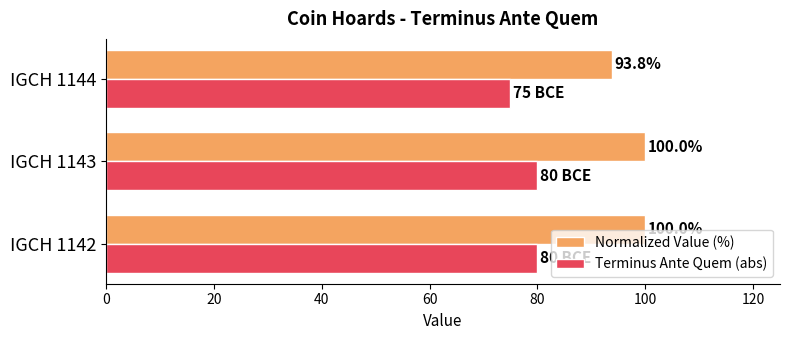

At IGCH 1143, list the series in order from smallest to largest.

Terminus Ante Quem (abs), Normalized Value (%)